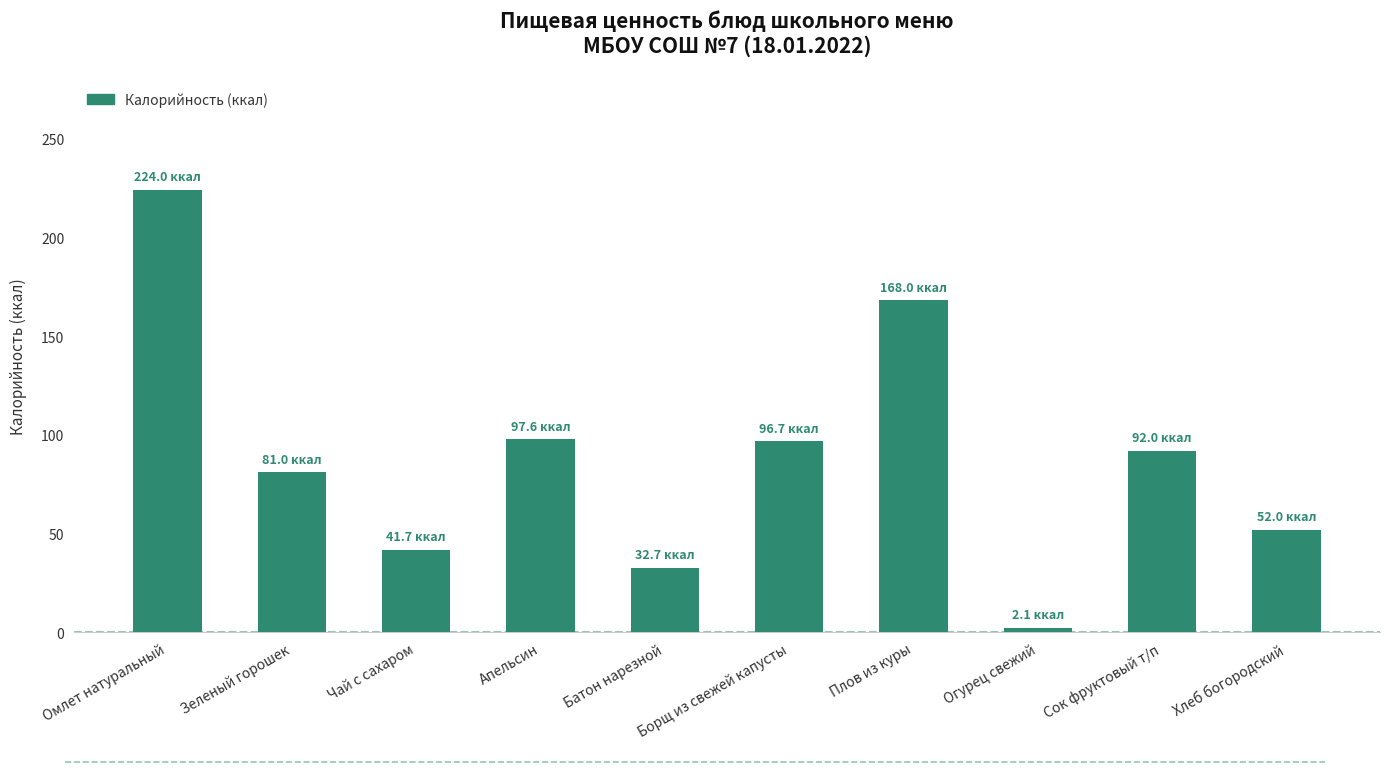

What is the value of the 7th bar from the left?

168.0